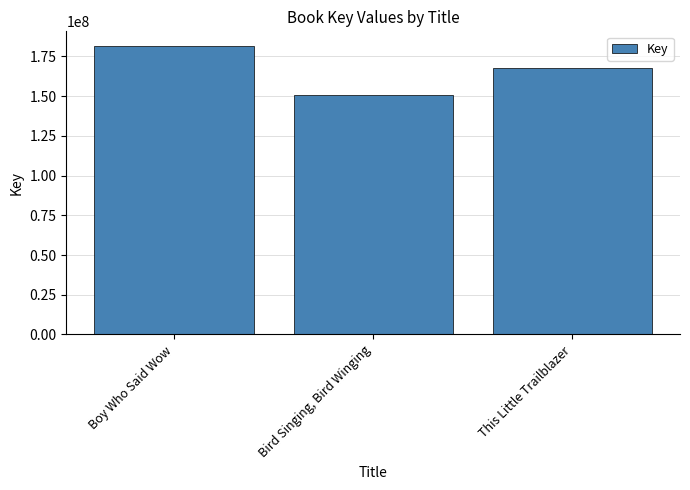

Between Bird Singing, Bird Winging and Boy Who Said Wow, which is larger?

Boy Who Said Wow